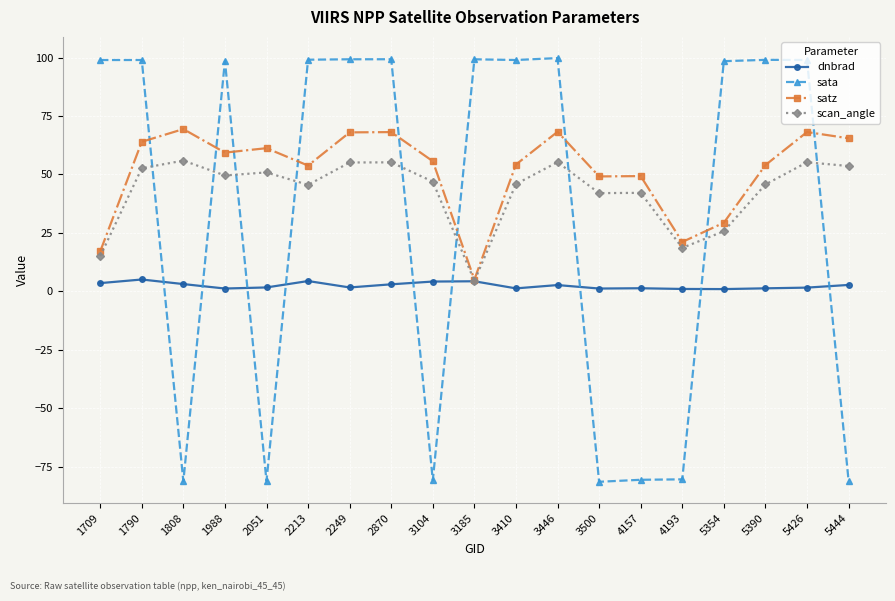

How many values in sata are above zero?

12